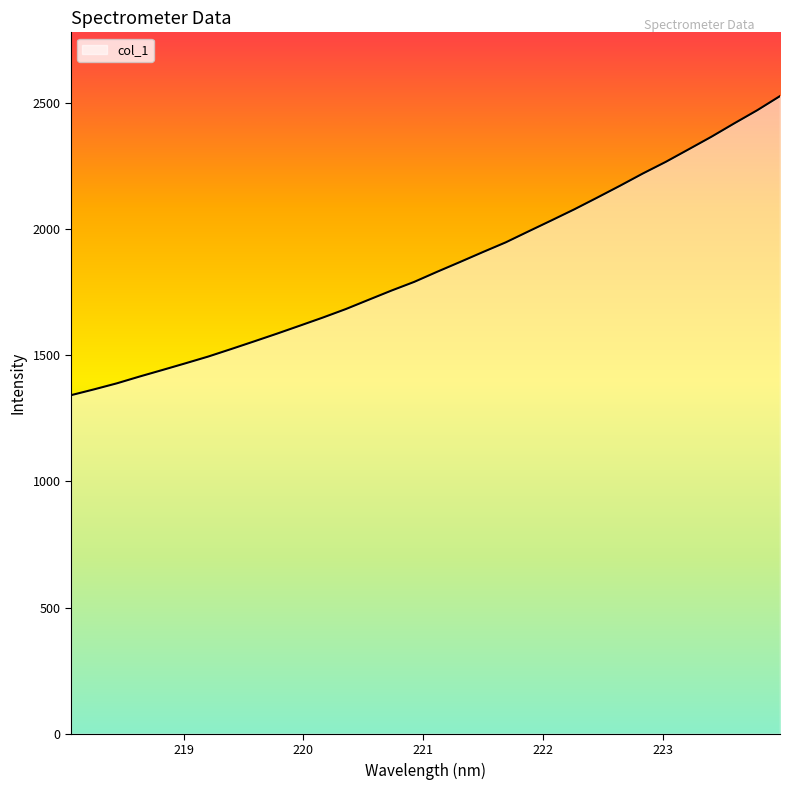

What is the smallest value displayed?

1342.1